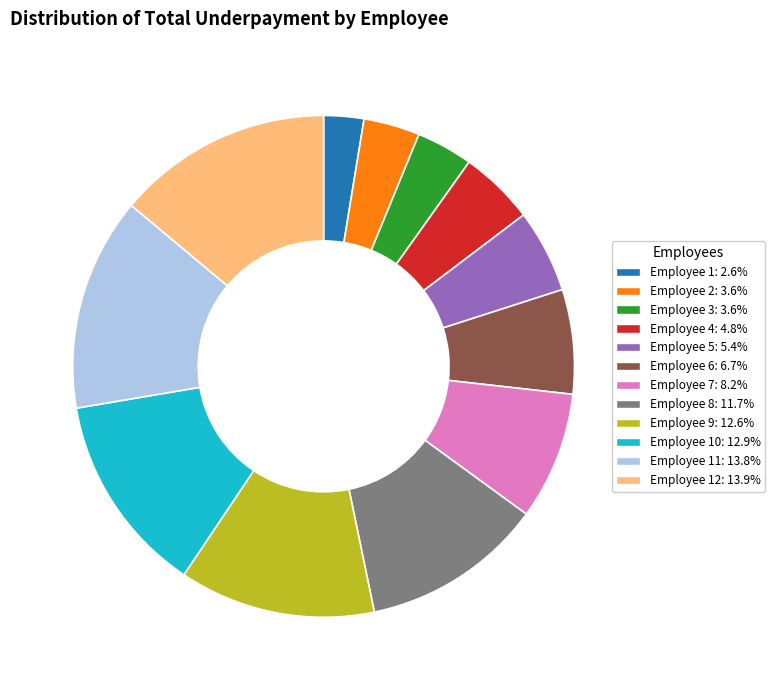

Does any single category account for the majority?

No